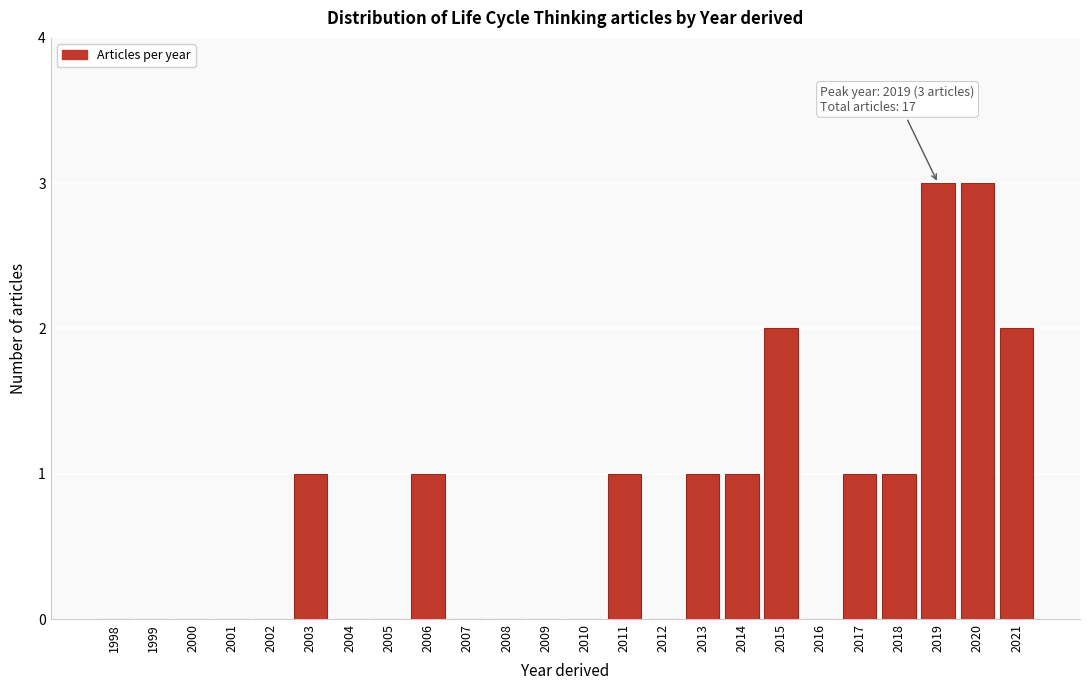

Reading left to right, list all the values displayed in this chart.

1998=0	1999=0	2000=0	2001=0	2002=0	2003=1	2004=0	2005=0	2006=1	2007=0	2008=0	2009=0	2010=0	2011=1	2012=0	2013=1	2014=1	2015=2	2016=0	2017=1	2018=1	2019=3	2020=3	2021=2